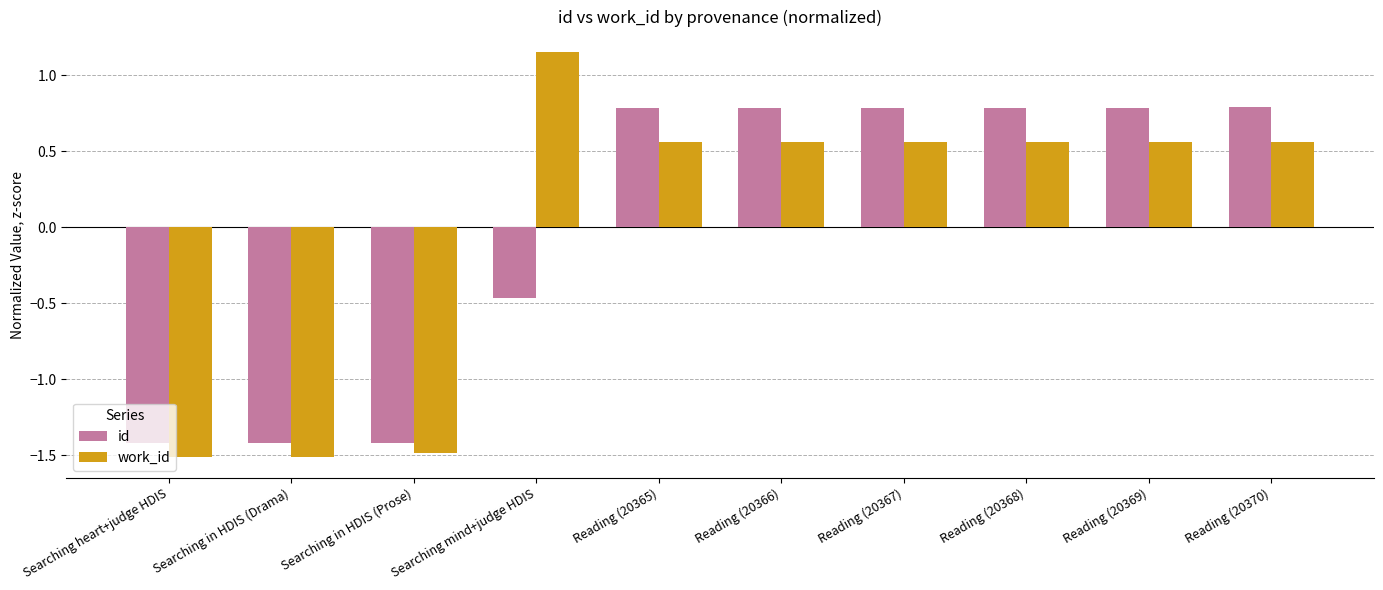

Count the number of categories in the chart.

10